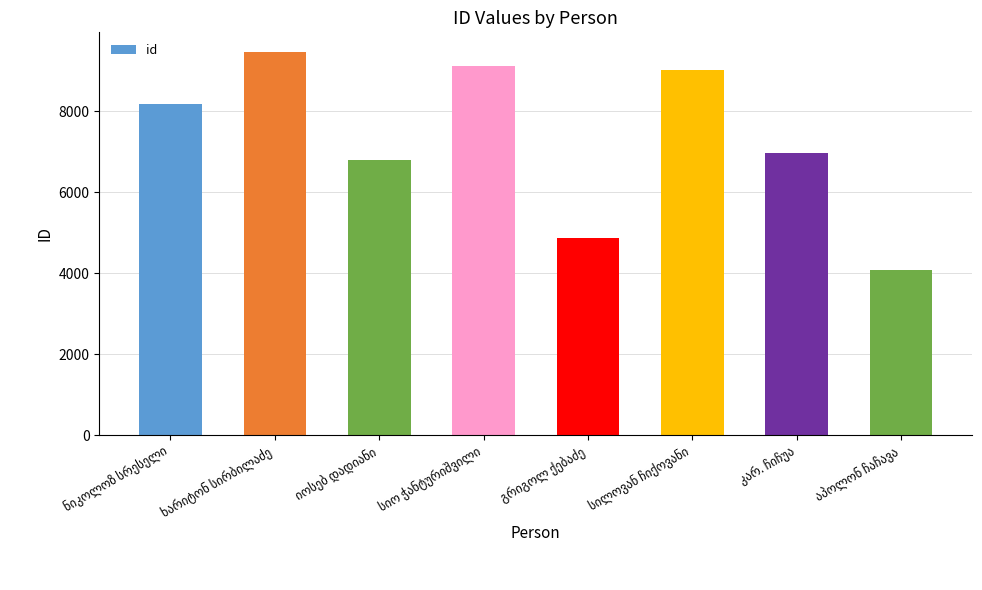

What is the value of the 5th bar from the left?

4868